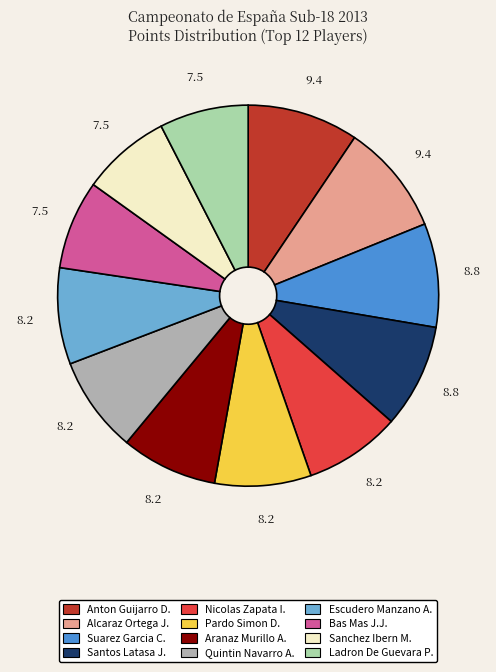

Is there any slice that represents more than half of the pie?

No